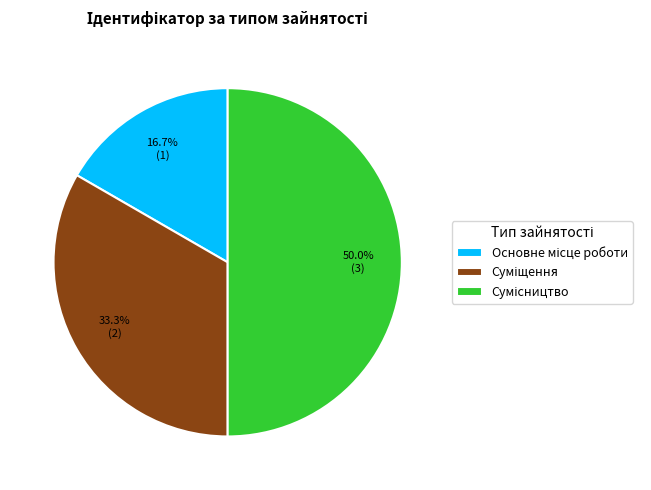

To the nearest percent, what is the average slice percentage?

33%